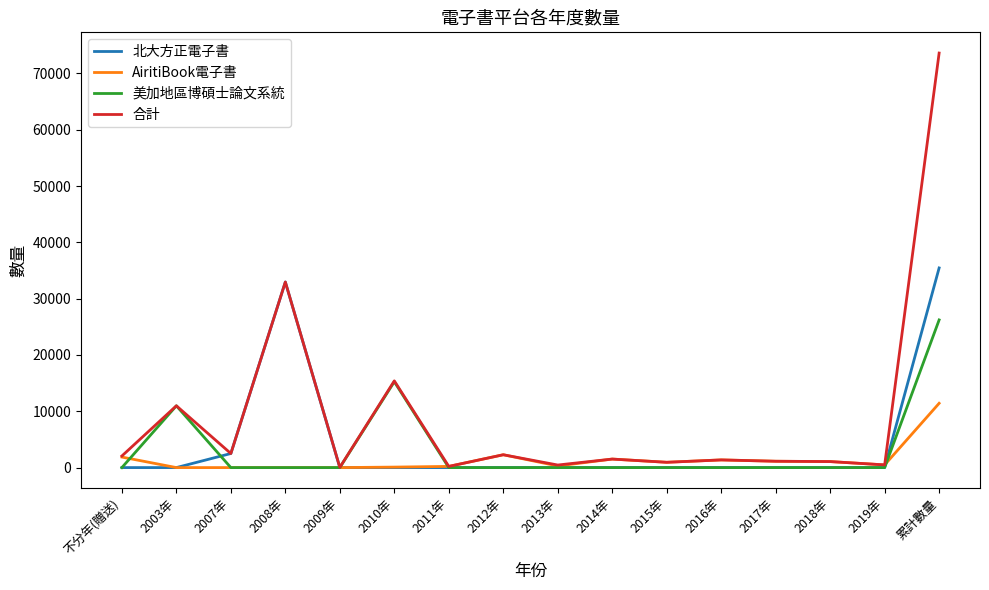

What are all the series names shown in the legend?

北大方正電子書, AiritiBook電子書, 美加地區博碩士論文系統, 合計